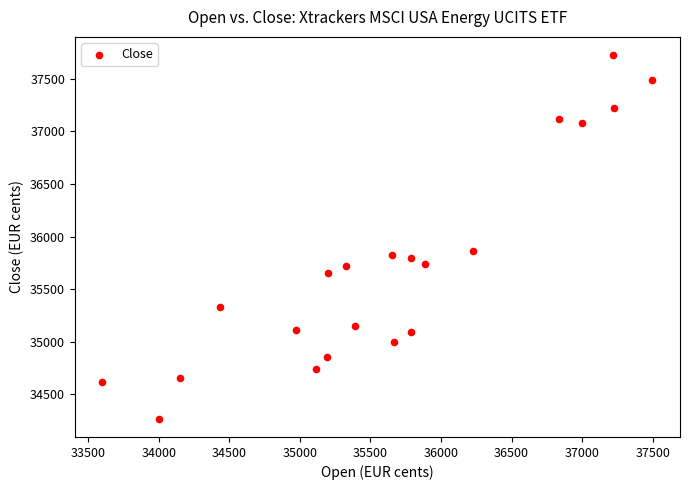

What is the range of Y values (max minus min)?

3460